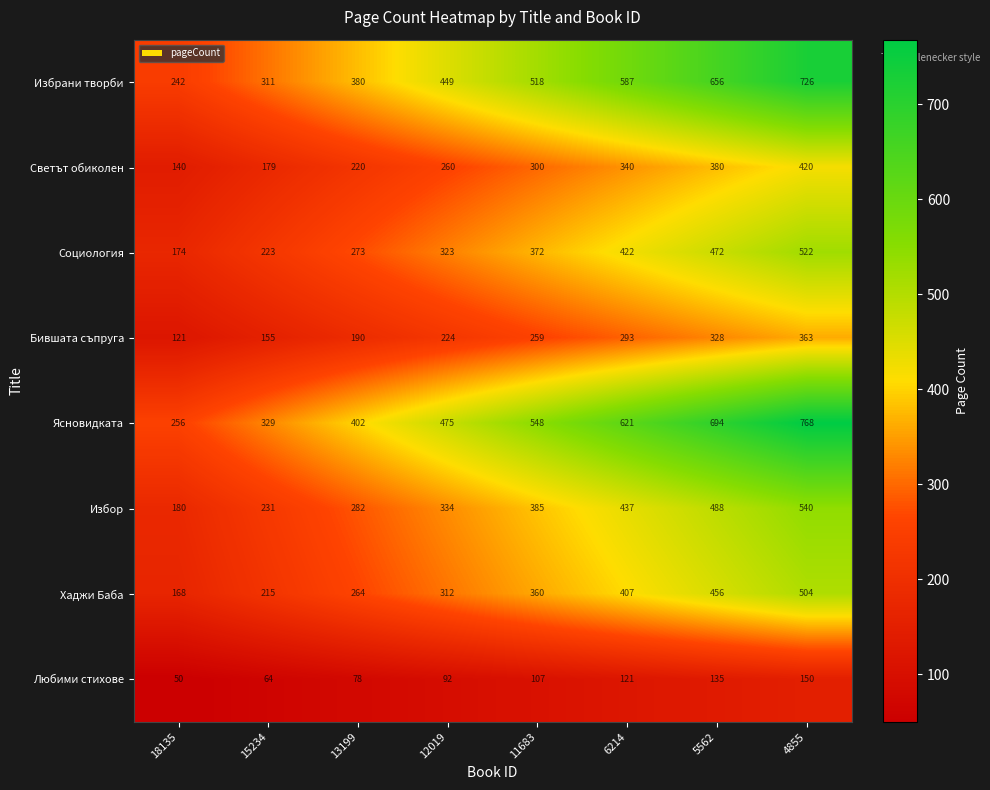

At which category is the sum across all series the highest?

4855